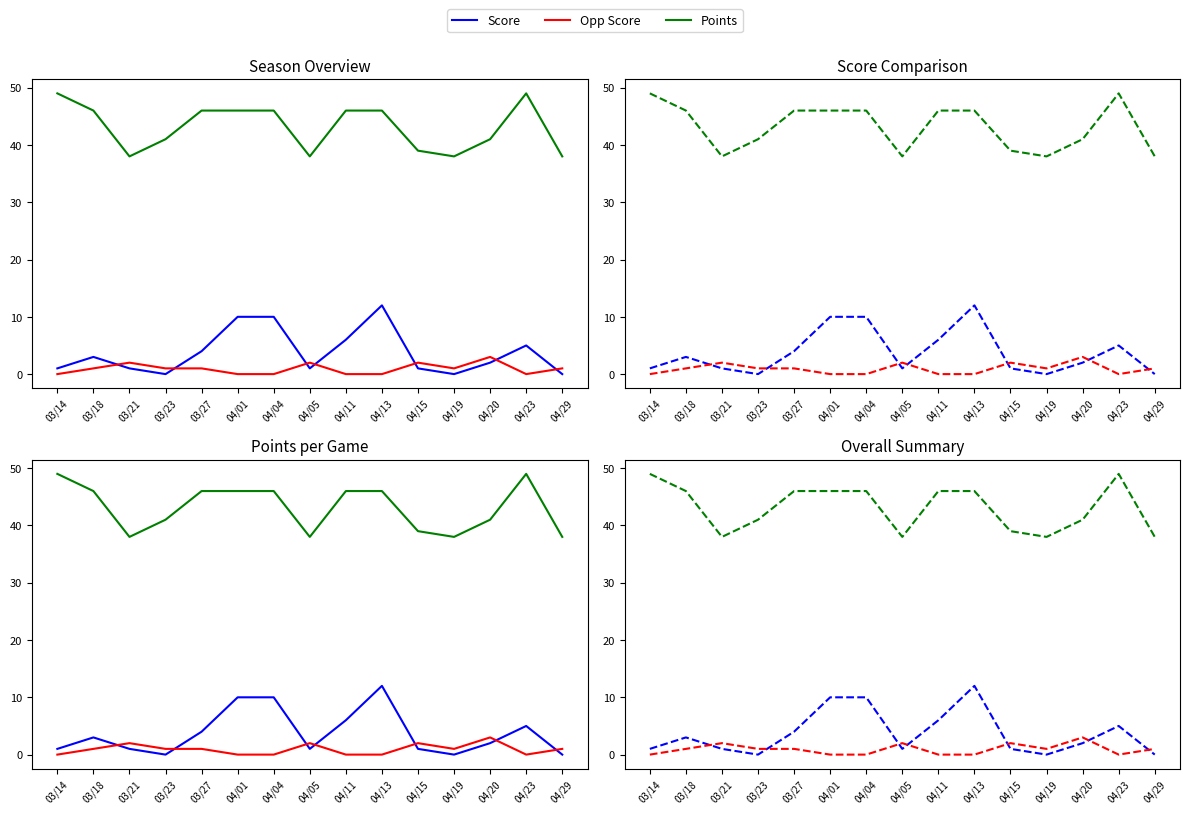

In Score, how many points are lower than both neighbors (excluding endpoints)?

3